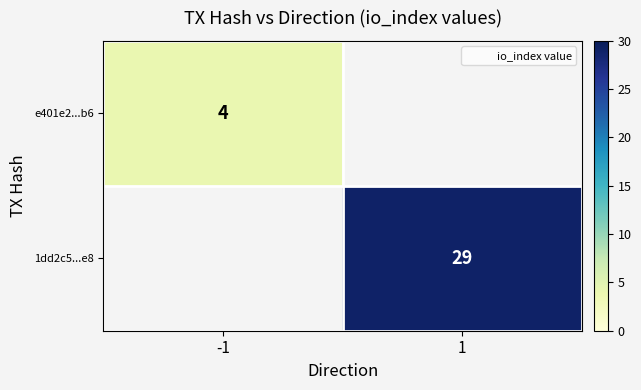

Which series has the widest spread of values?

e401e2...b6